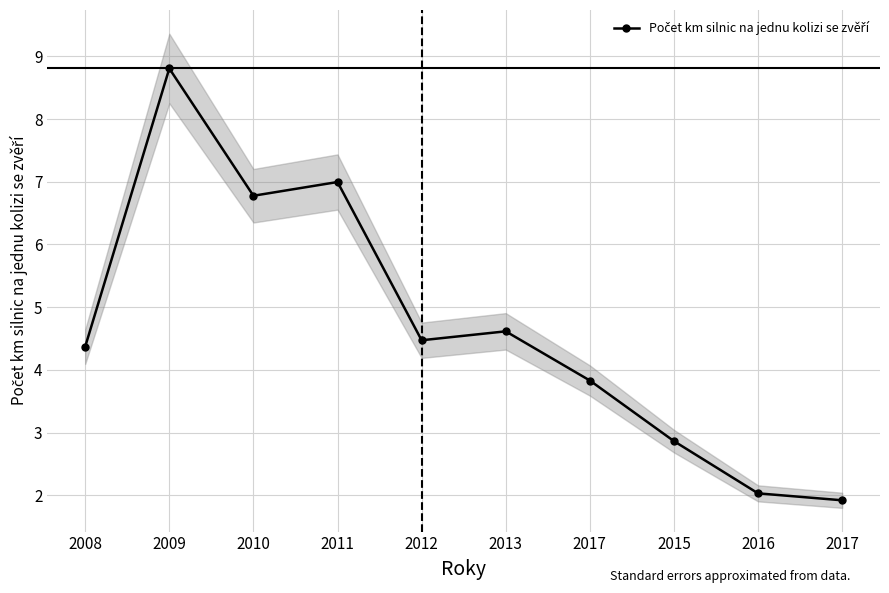

The chart shows a value of 1.9 at 2017. True or false?

True